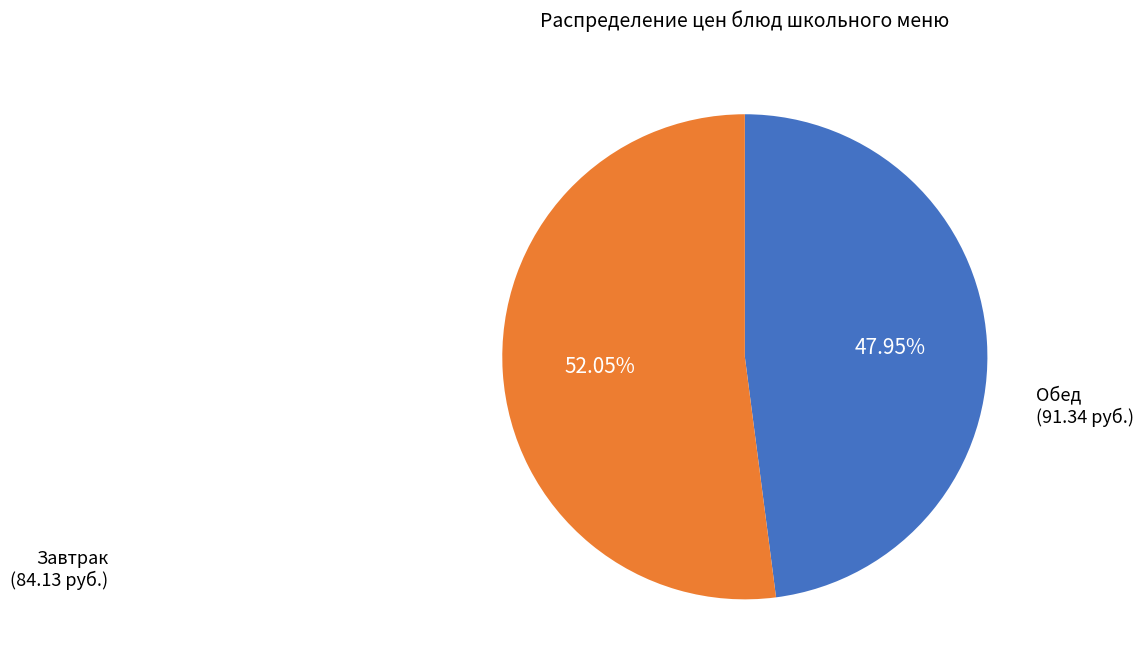

Is there any slice that represents more than half of the pie?

Yes